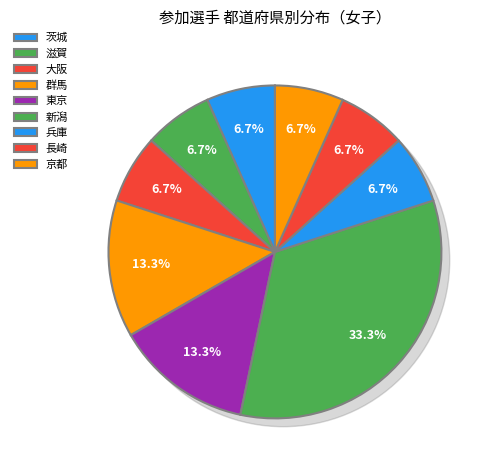

What is the largest slice in the pie chart?

新潟